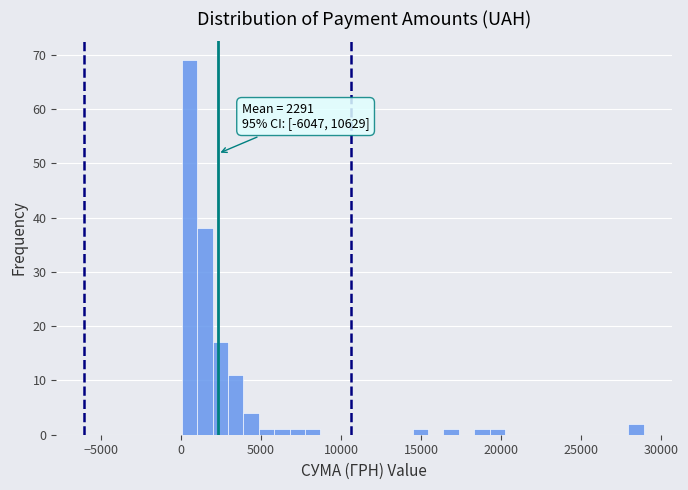

Read against the x-axis, roughly where is the centre of the tallest bar?

500